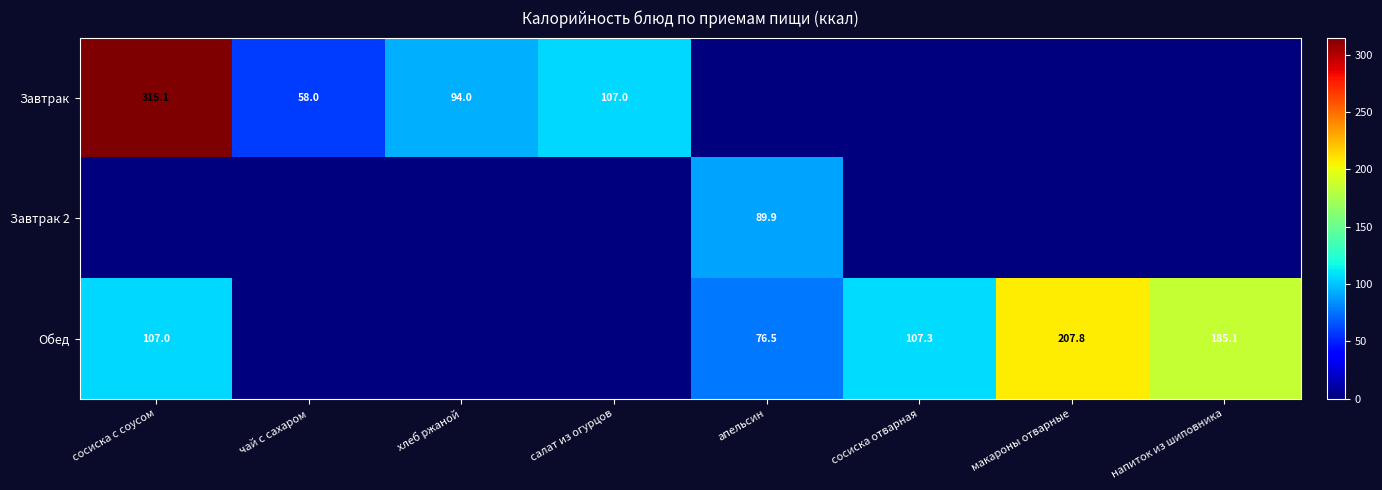

How many values in Обед are above zero?

5